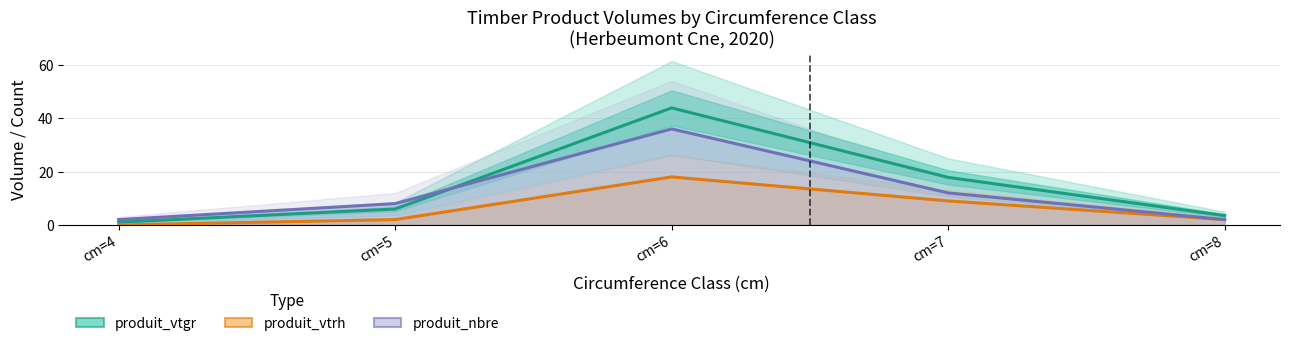

List the labels in order of produit_vtgr value, smallest first.

cm=4, cm=8, cm=5, cm=7, cm=6